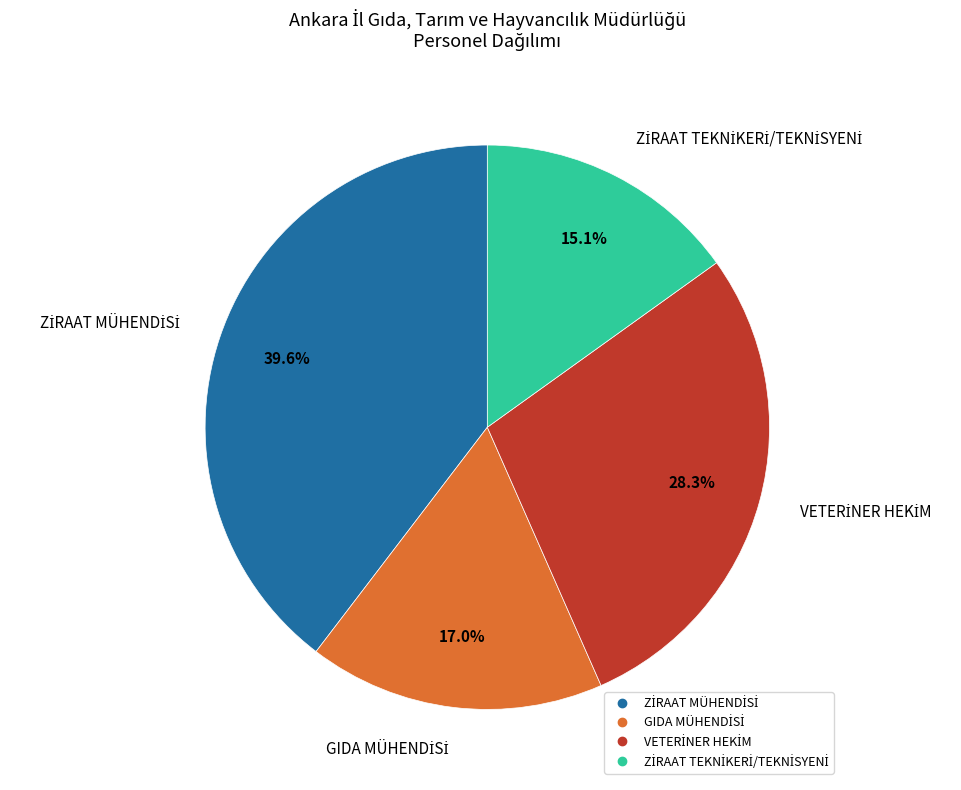

Count the number of slices in the pie.

4